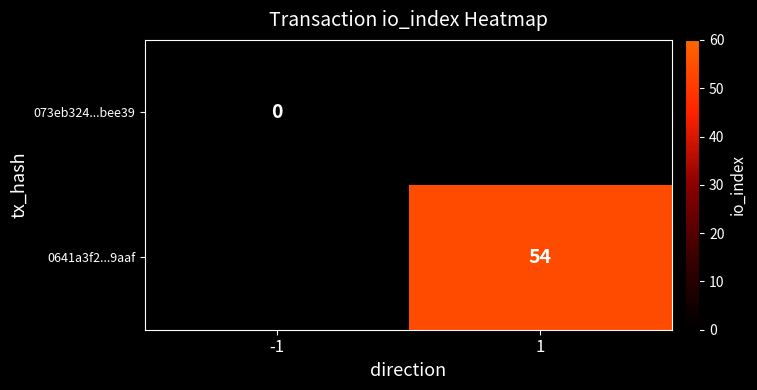

The 0641a3f2...9aaf series shows 54 at 1. True or false?

True